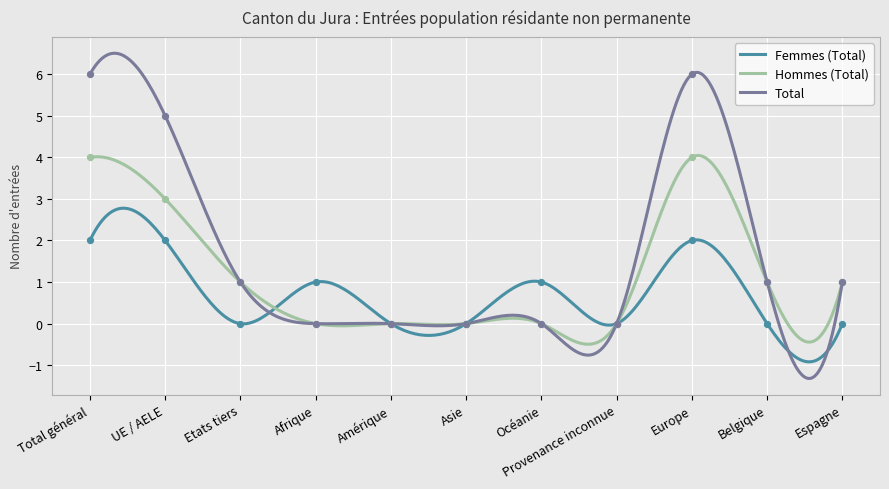

At how many categories does at least one series exceed 3?

3